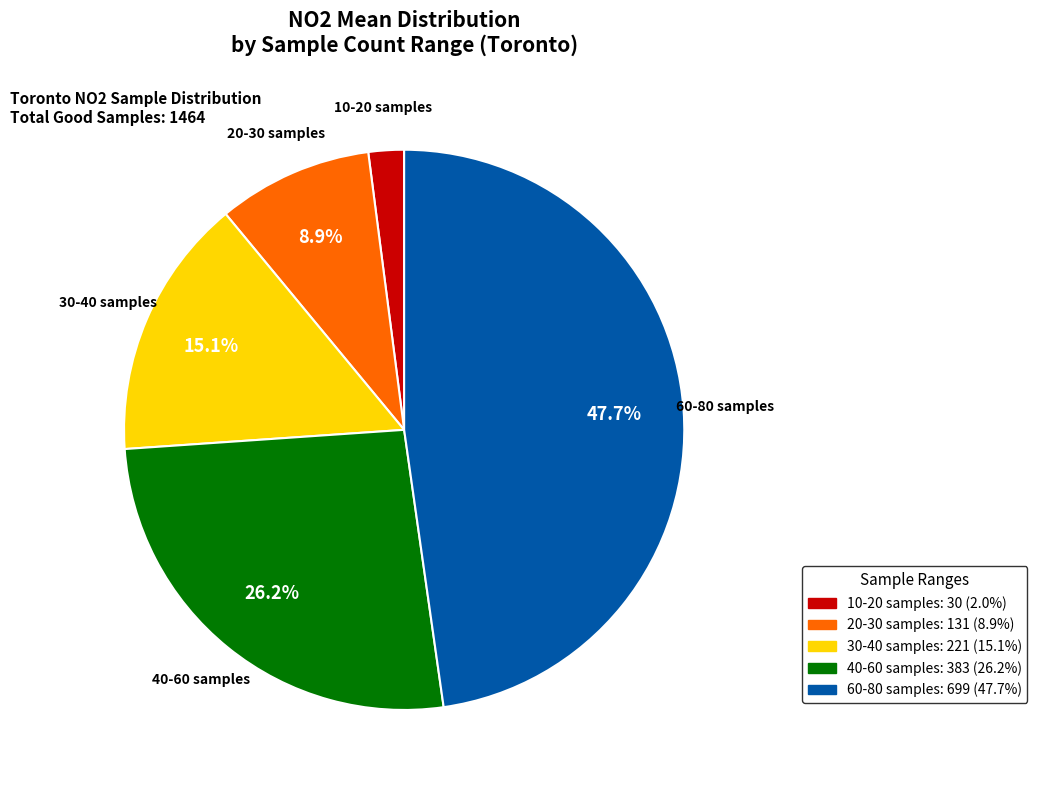

Is there a majority slice in this chart?

No